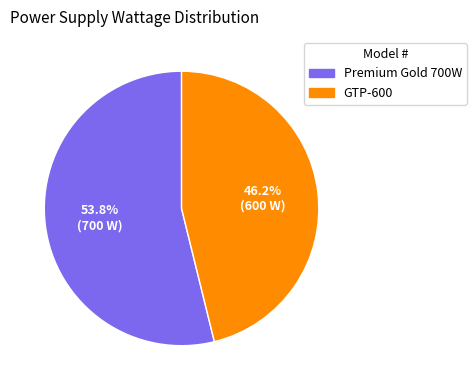

Is GTP-600 the majority of the pie?

No